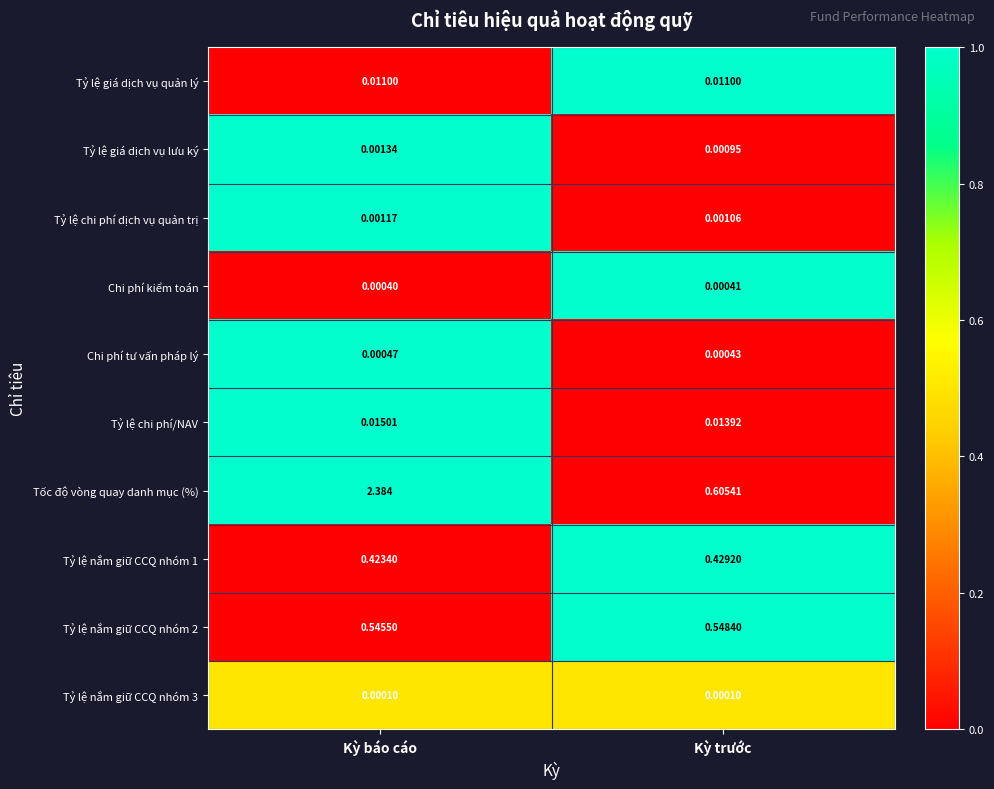

Count the number of categories in the chart.

2